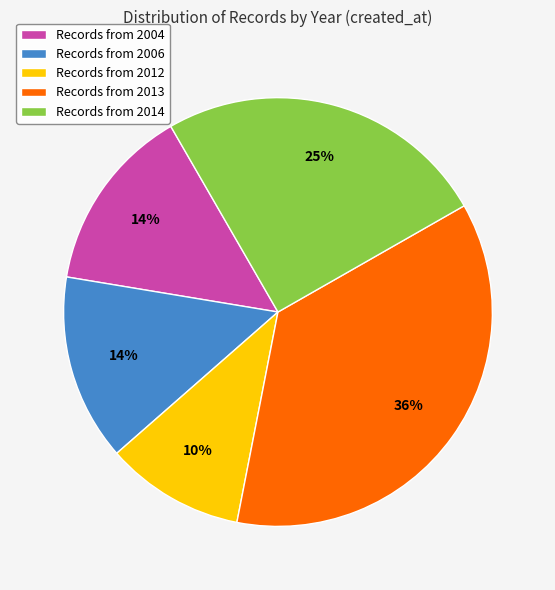

What is the smallest slice in the pie chart?

Records from 2012